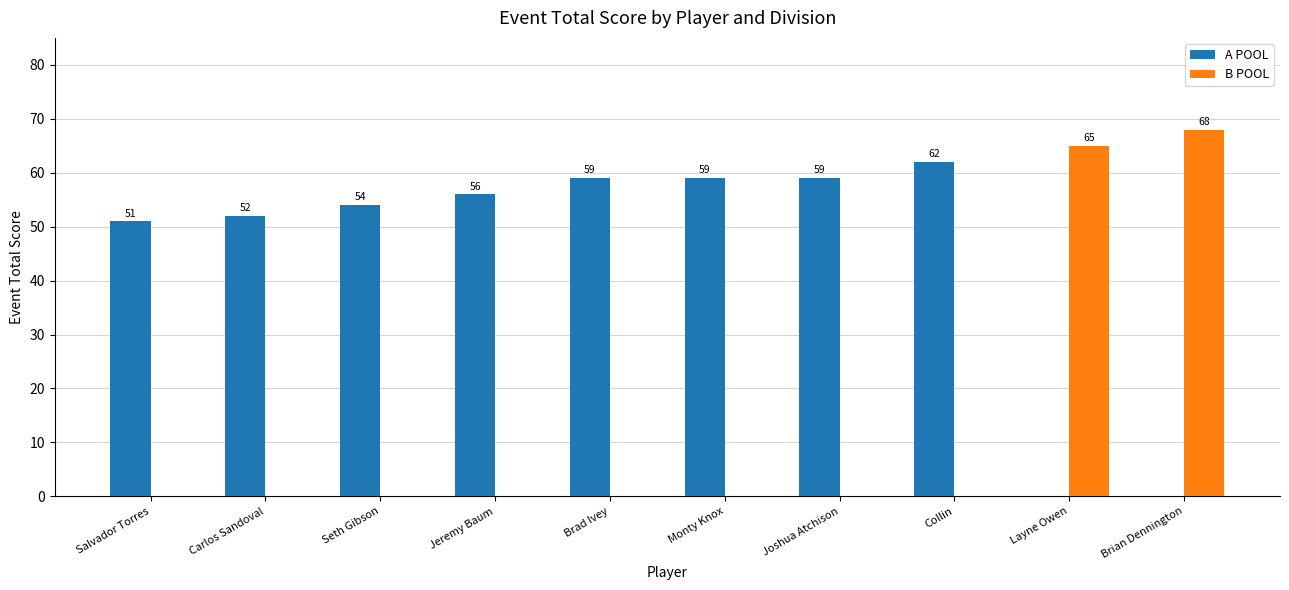

How many groups of bars are there?

10